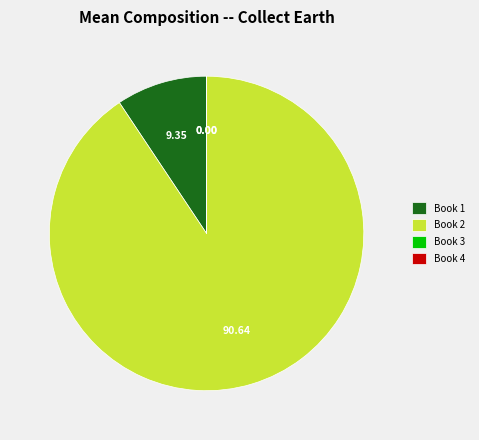

Is the sum of Book 1 and Book 2 greater than half?

Yes